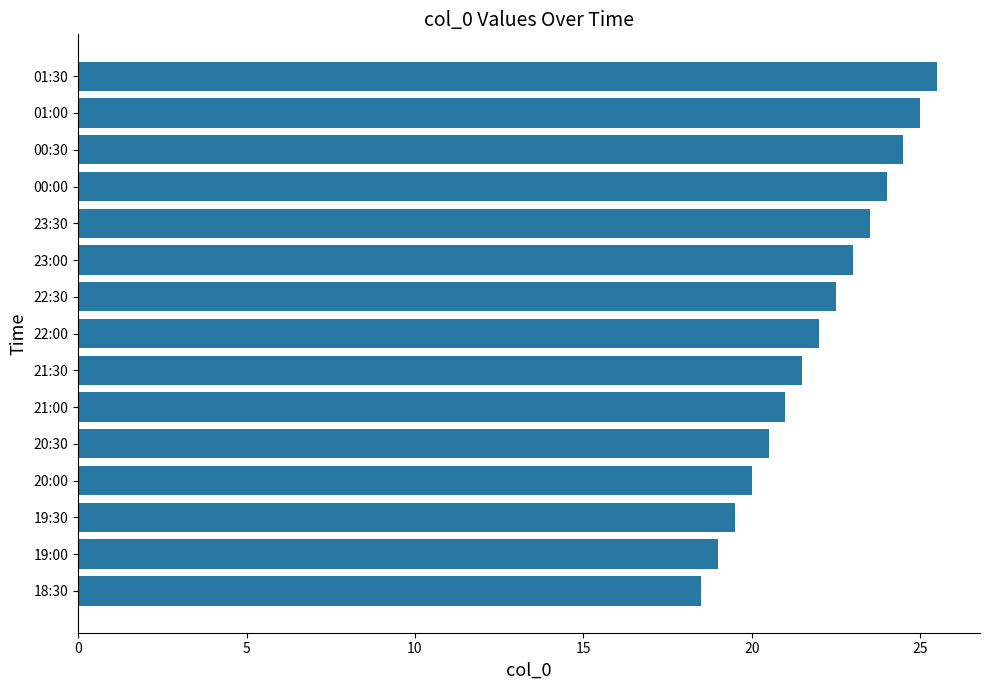

What is the sum of all values?

330.0